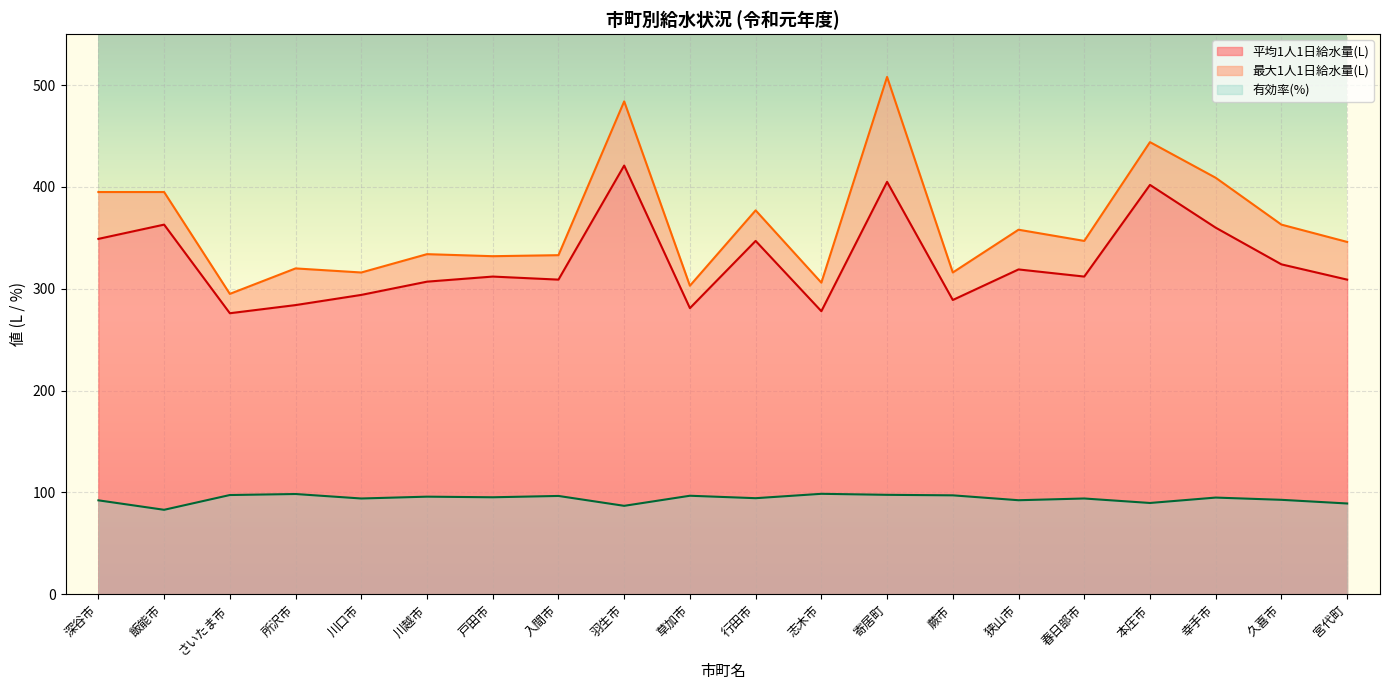

Which category has the lowest value in the 平均1人1日給水量(L) series?

さいたま市